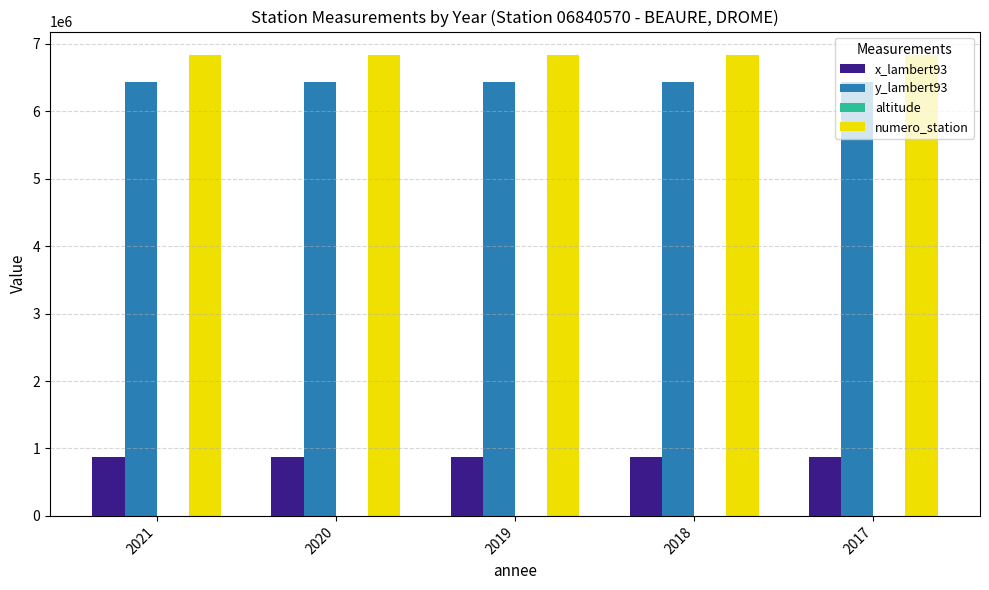

Read the y_lambert93 value at 2019.

6435848